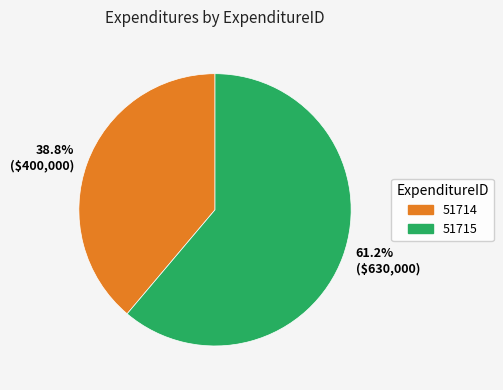

Rank the categories by value from lowest to highest.

51714, 51715